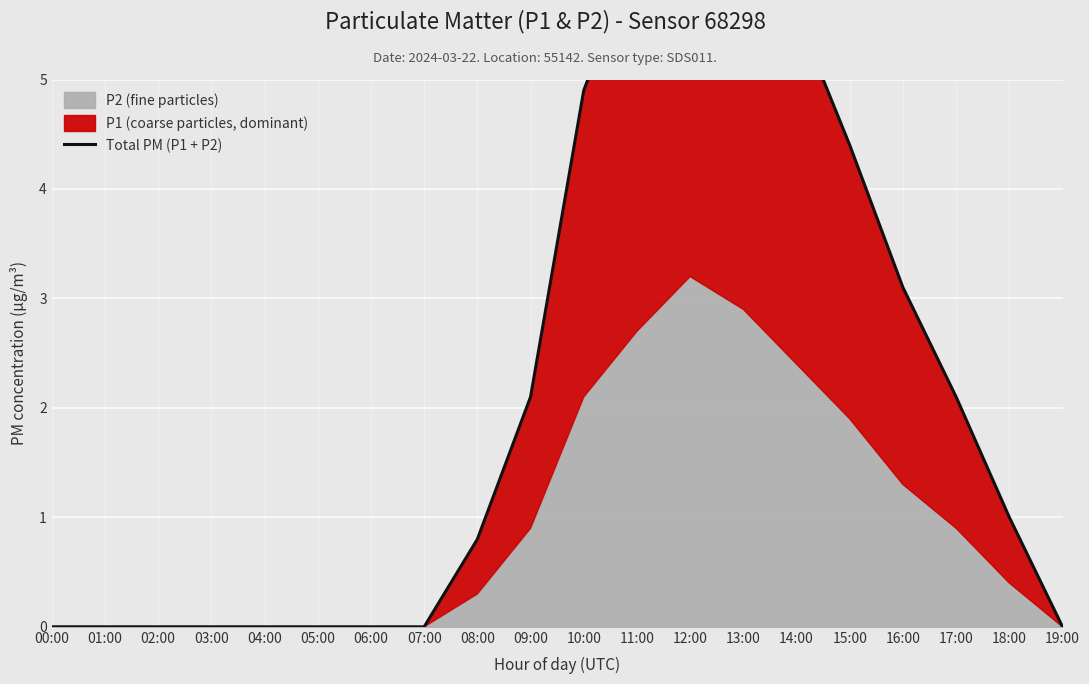

What is the sum of all values?

44.2